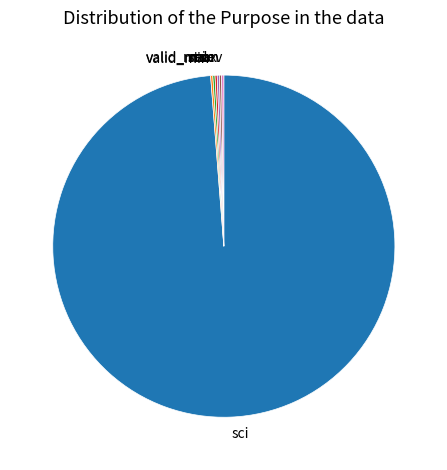

Which category has the biggest portion of the pie?

sci